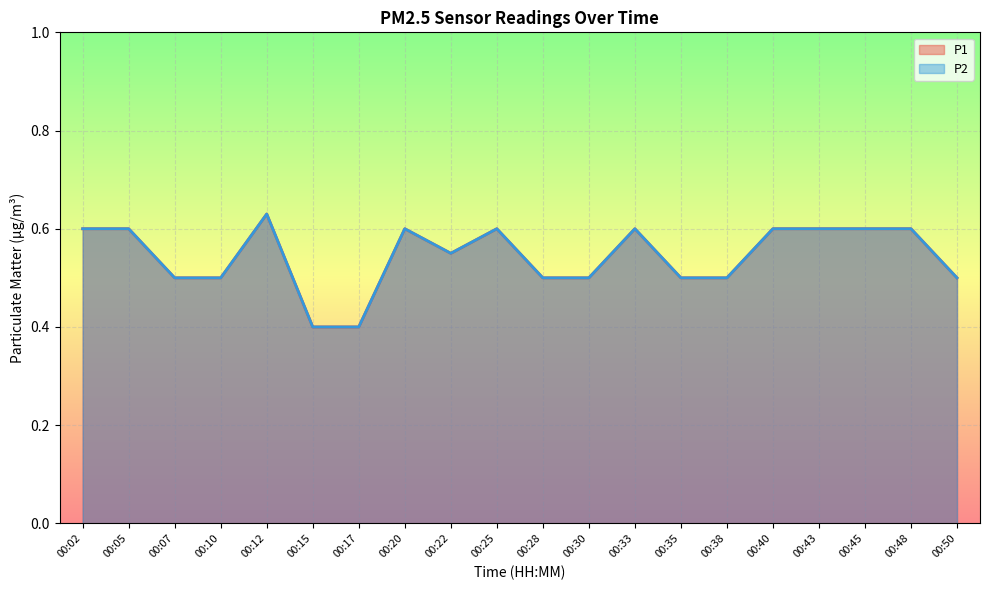

List the series in order of their peak value, lowest first.

P1, P2